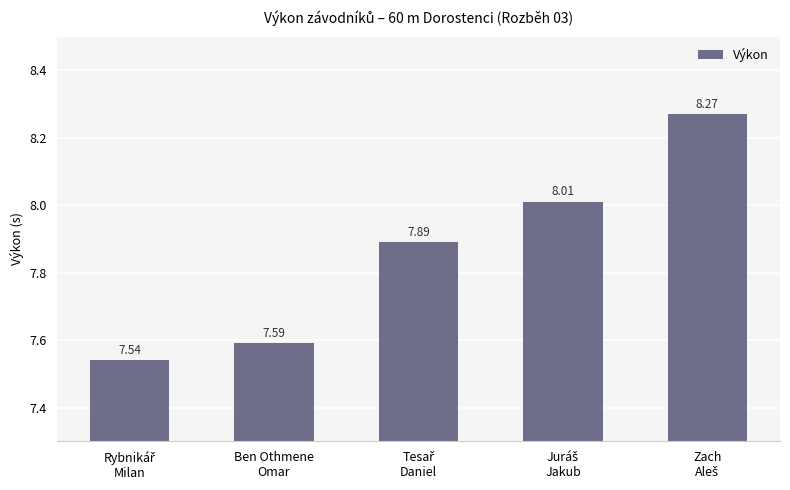

What is the difference between the maximum and second lowest values?

0.7